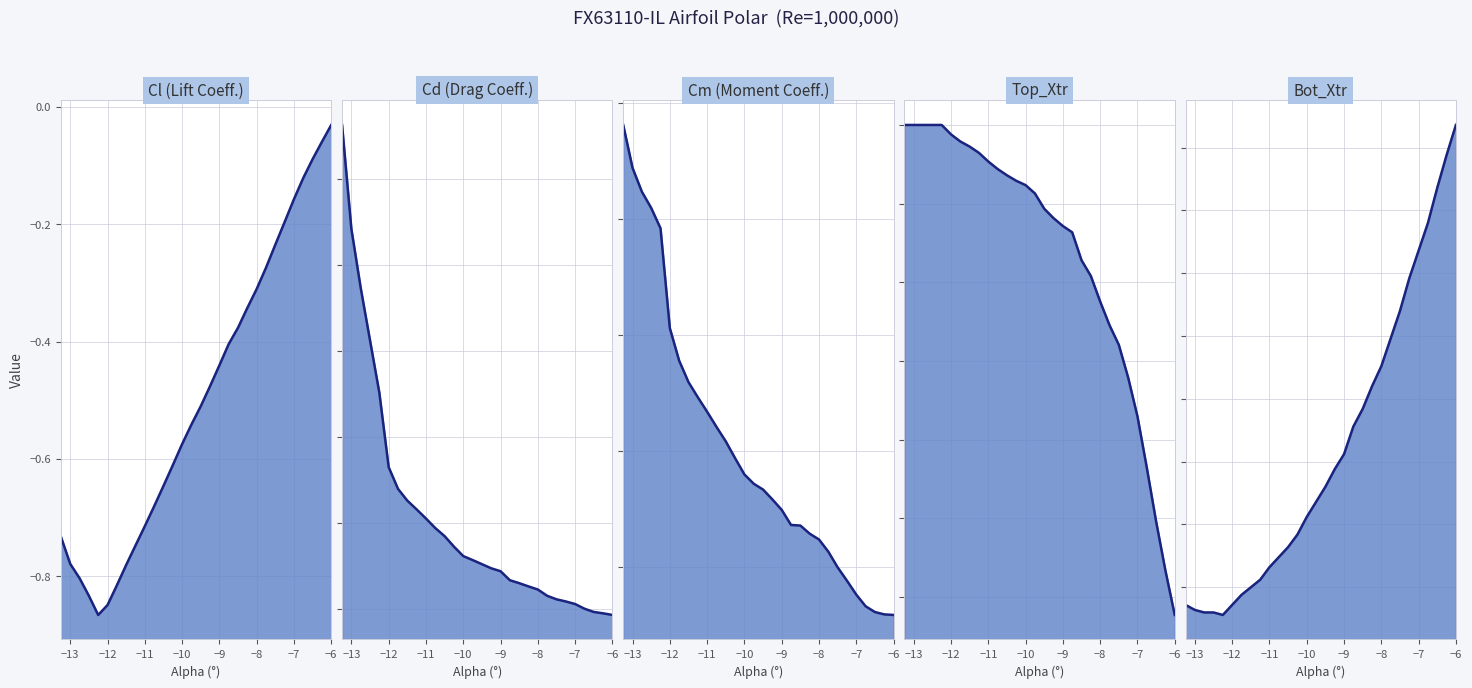

True or false: Cm line and Cd line intersect in this chart.

False